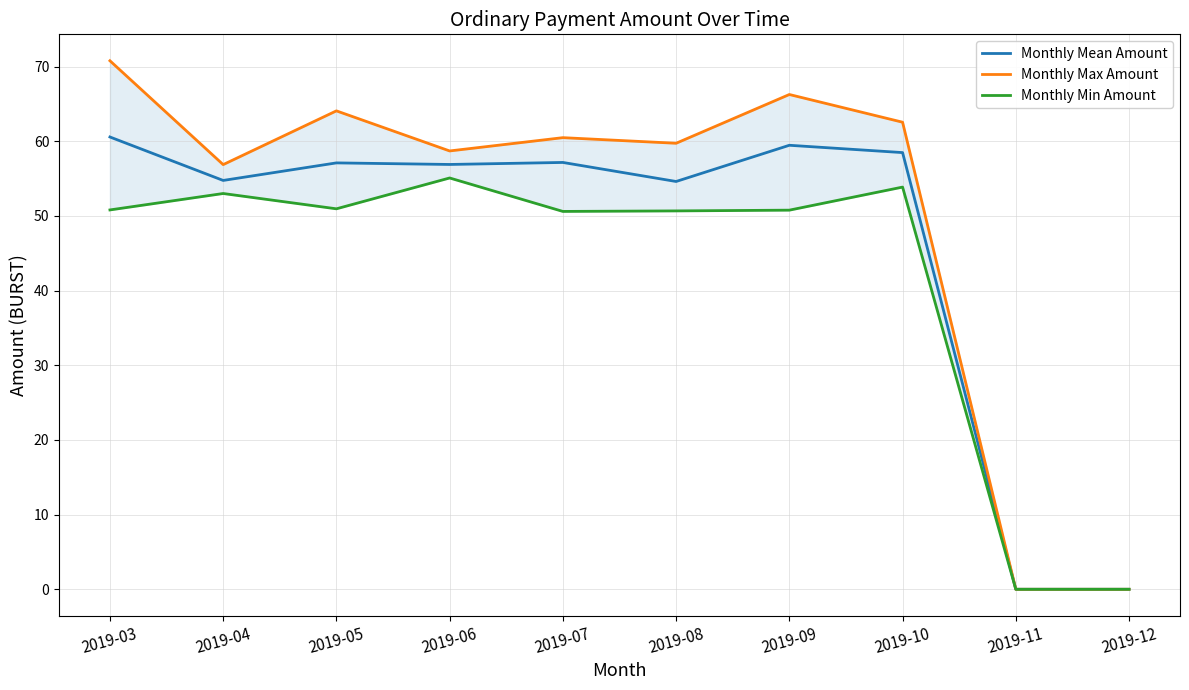

Reading right to left, what are all the values shown in this chart?

Monthly Mean Amount: 2019-12=0.0	2019-11=0.0	2019-10=58.5	2019-09=59.5	2019-08=54.6	2019-07=57.2	2019-06=56.9	2019-05=57.1	2019-04=54.8	2019-03=60.6
Monthly Max Amount: 2019-12=0.0	2019-11=0.0	2019-10=62.6	2019-09=66.3	2019-08=59.7	2019-07=60.5	2019-06=58.7	2019-05=64.1	2019-04=56.9	2019-03=70.8
Monthly Min Amount: 2019-12=0.0	2019-11=0.0	2019-10=53.9	2019-09=50.8	2019-08=50.7	2019-07=50.6	2019-06=55.1	2019-05=51.0	2019-04=53.0	2019-03=50.8